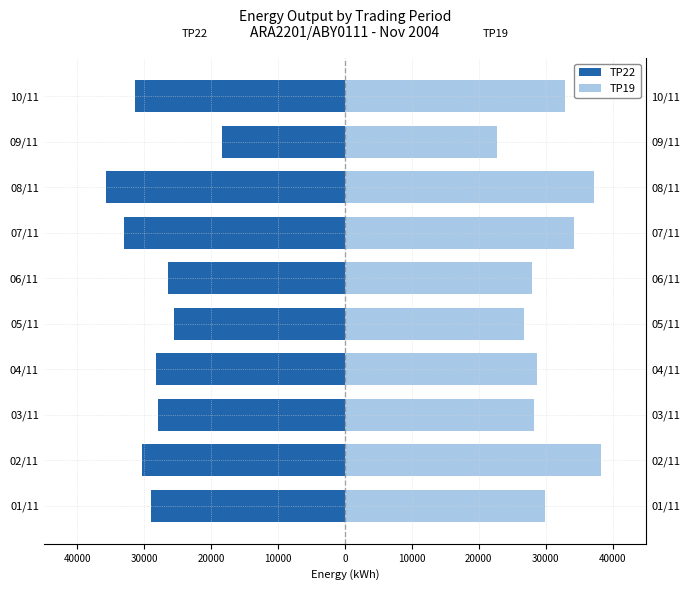

What is the approximate value of TP22 (Left) at 10000, to the nearest 100?

-26400